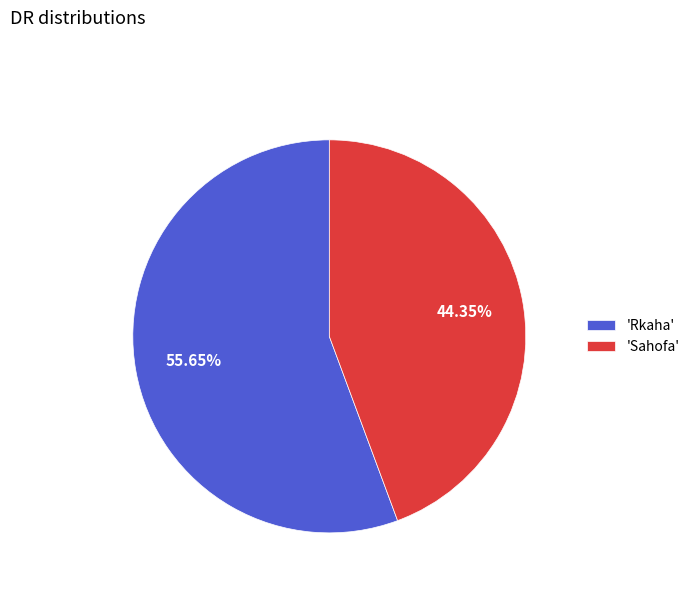

Is the sum of 'Sahofa' and 'Rkaha' greater than half?

Yes